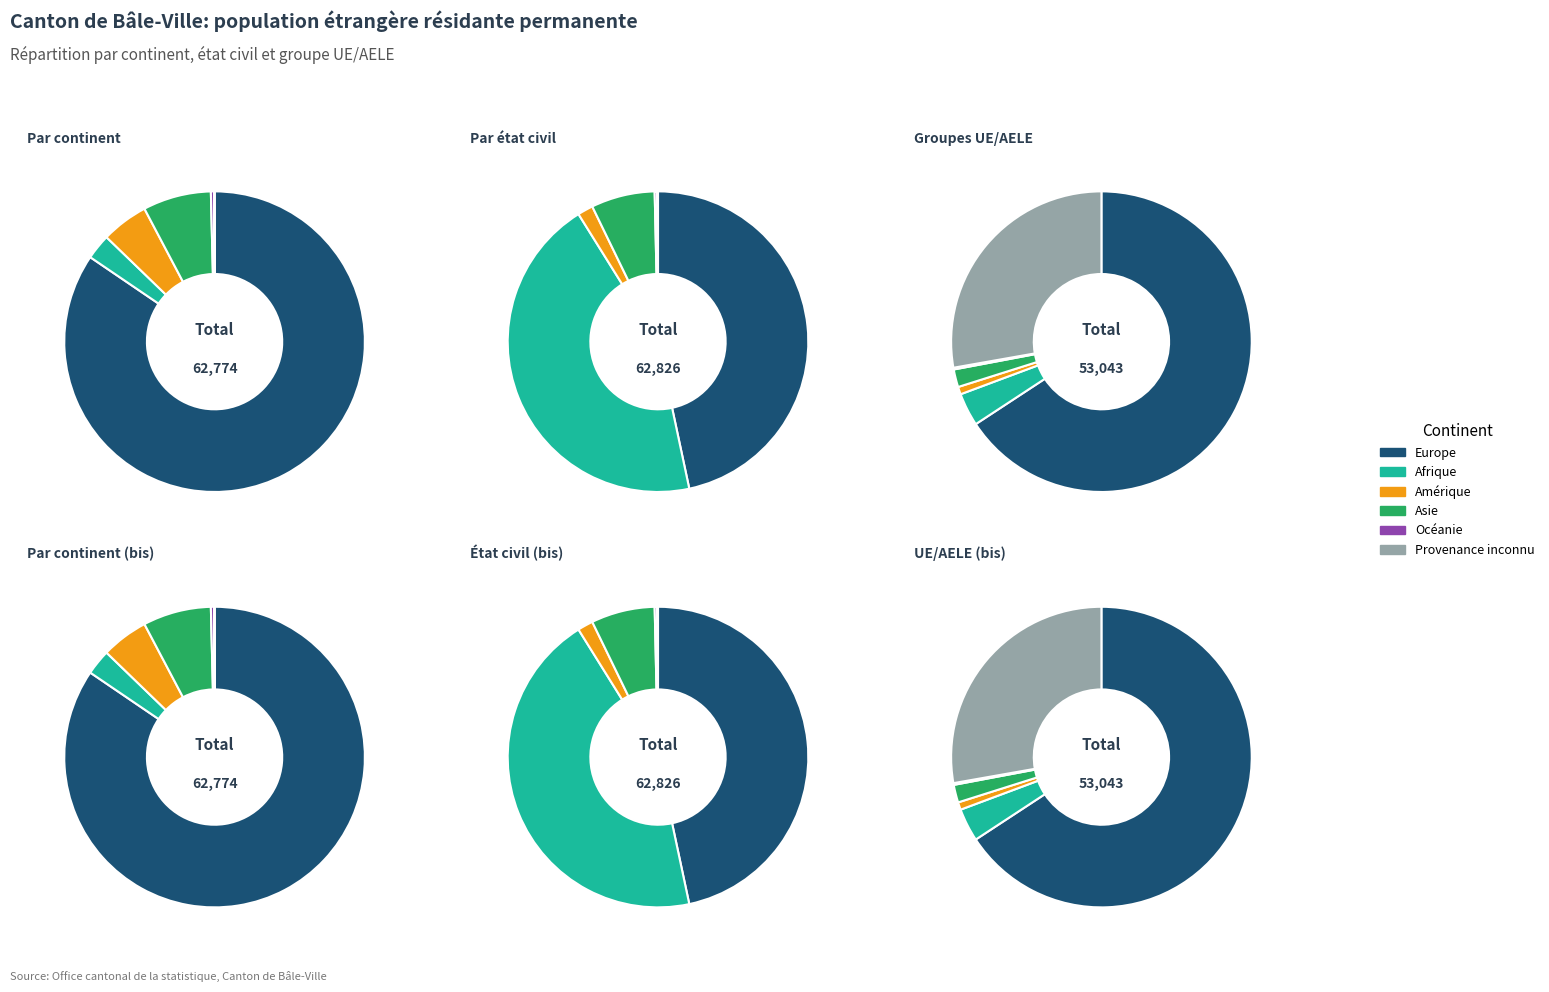

To the nearest percent, what portion does Afrique represent?

3%